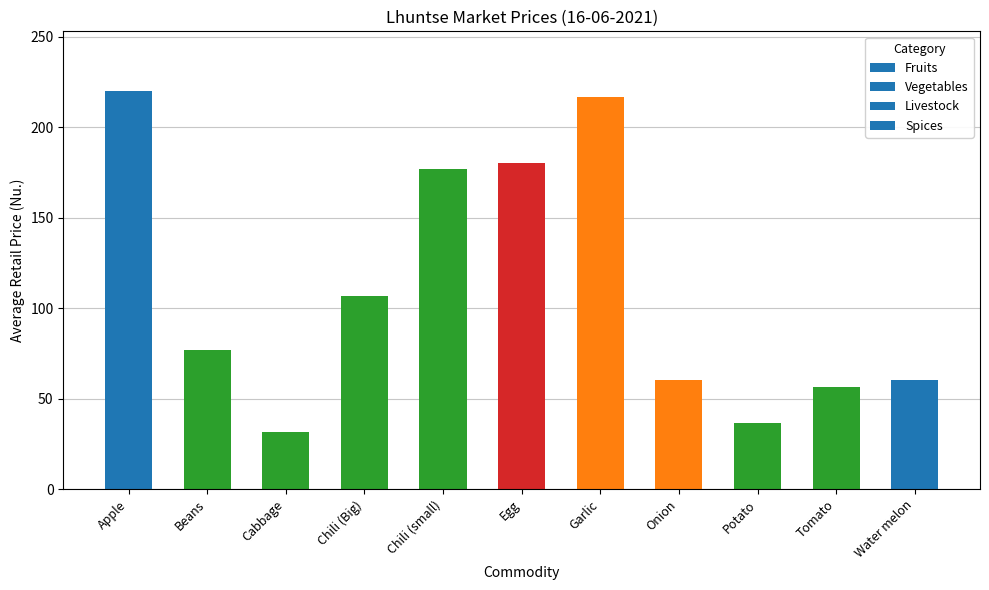

Are the bars grouped side by side (vs. stacked)?

No